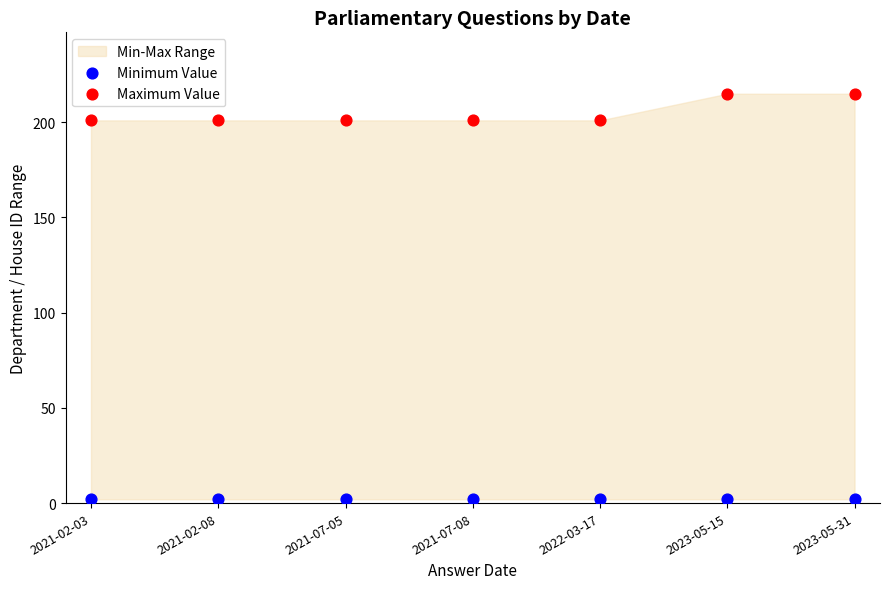

Which series reaches the minimum Y coordinate?

Minimum Value